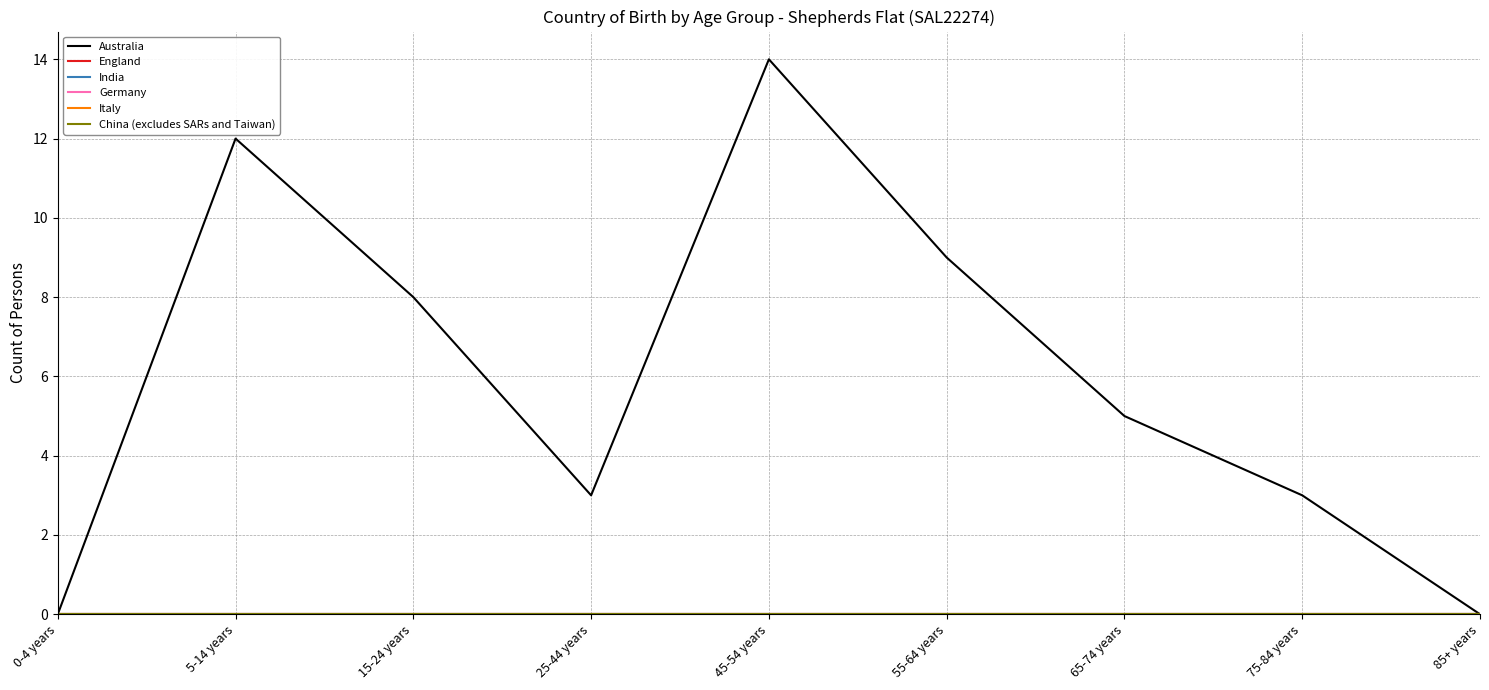

True or false: Germany and England cross at least once.

False